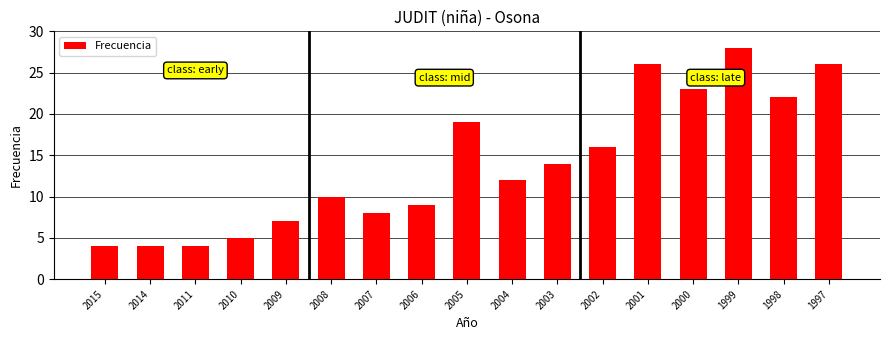

How many bars are there in total?

17